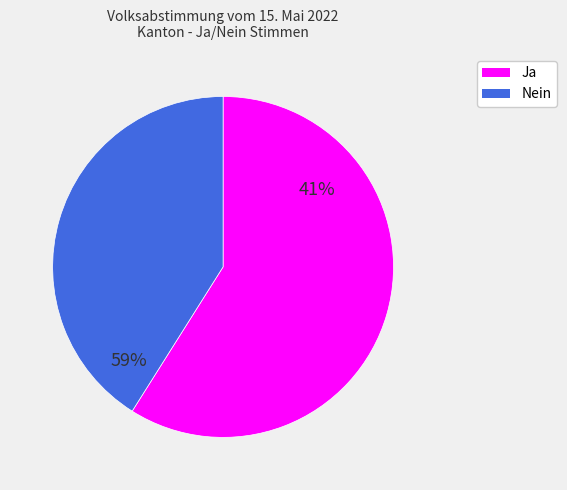

To the nearest percent, what portion does Nein represent?

41%